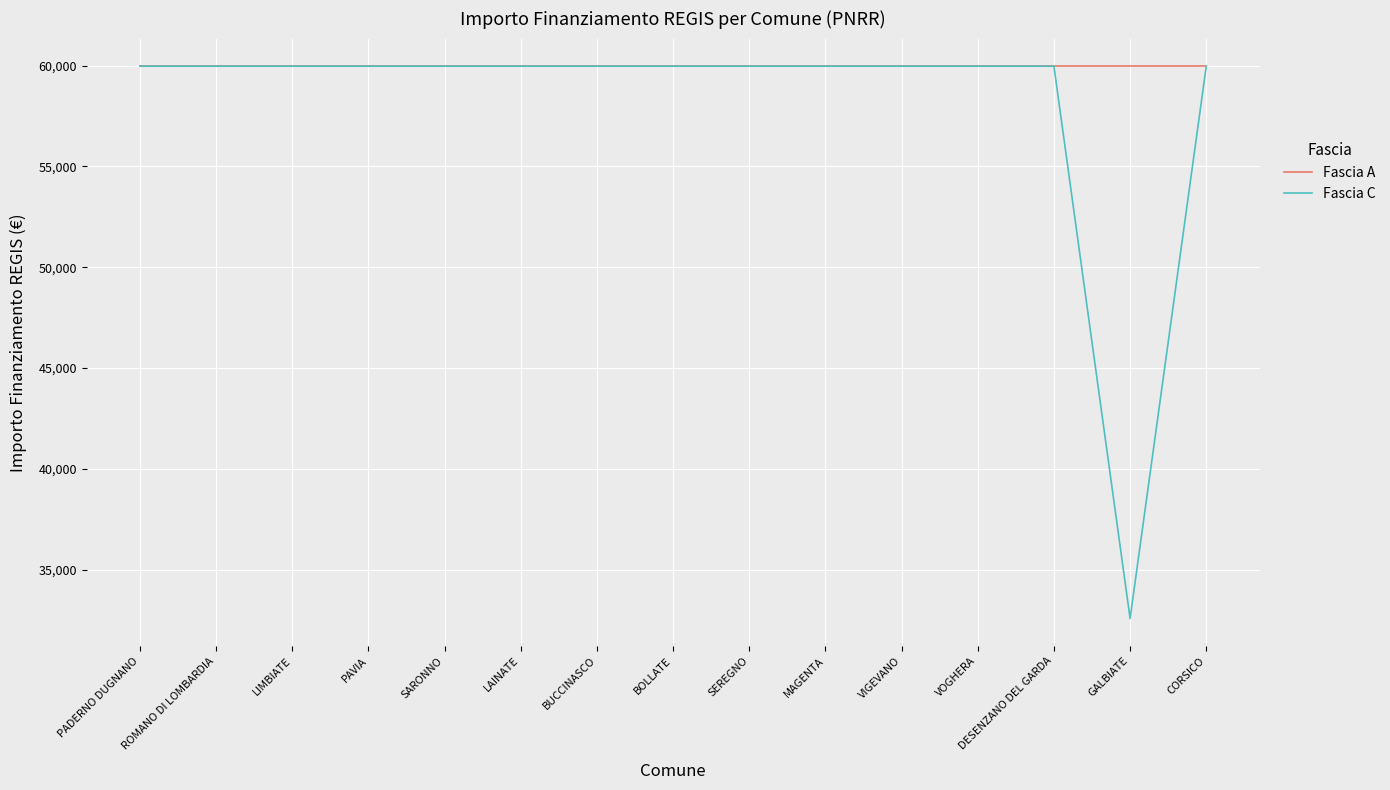

Reading right to left, transcribe all the data shown in this chart.

Fascia A: CORSICO=59966	GALBIATE=59966	DESENZANO DEL GARDA=59966	VOGHERA=59966	VIGEVANO=59966	MAGENTA=59966	SEREGNO=59966	BOLLATE=59966	BUCCINASCO=59966	LAINATE=59966	SARONNO=59966	PAVIA=59966	LIMBIATE=59966	ROMANO DI LOMBARDIA=59966	PADERNO DUGNANO=59966
Fascia C: CORSICO=59966	GALBIATE=32589	DESENZANO DEL GARDA=59966	VOGHERA=59966	VIGEVANO=59966	MAGENTA=59966	SEREGNO=59966	BOLLATE=59966	BUCCINASCO=59966	LAINATE=59966	SARONNO=59966	PAVIA=59966	LIMBIATE=59966	ROMANO DI LOMBARDIA=59966	PADERNO DUGNANO=59966